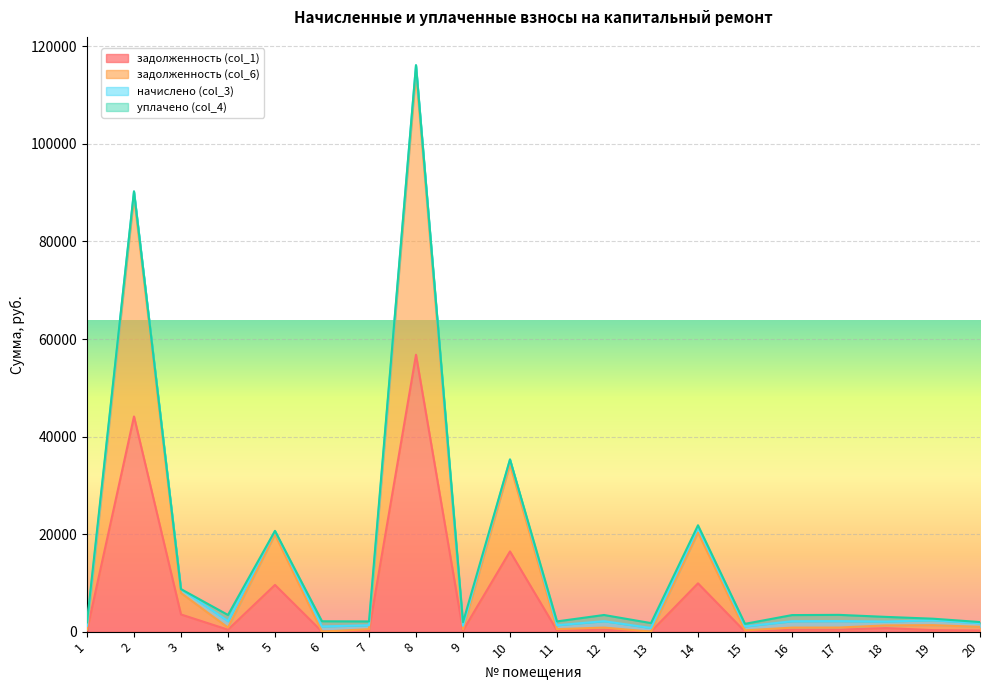

At which label does задолженность (col_6) reach its peak?

8